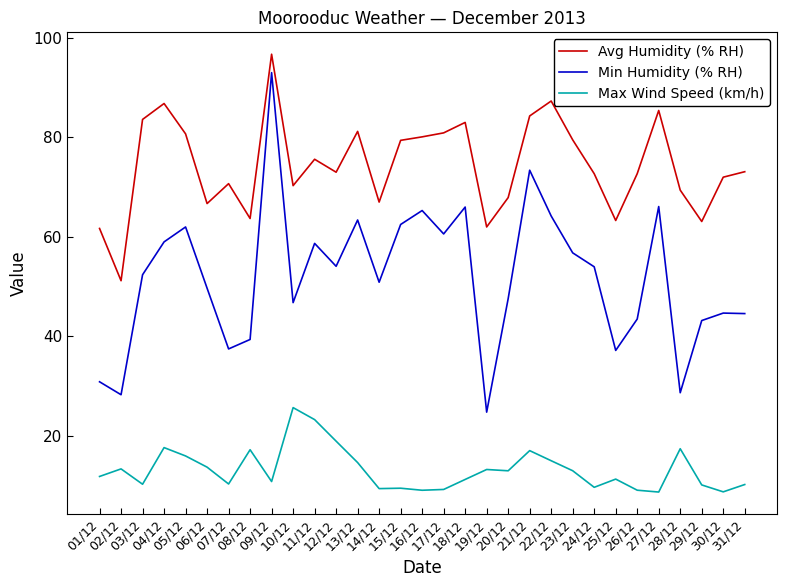

Which series has the largest total across all categories?

Avg Humidity (% RH)